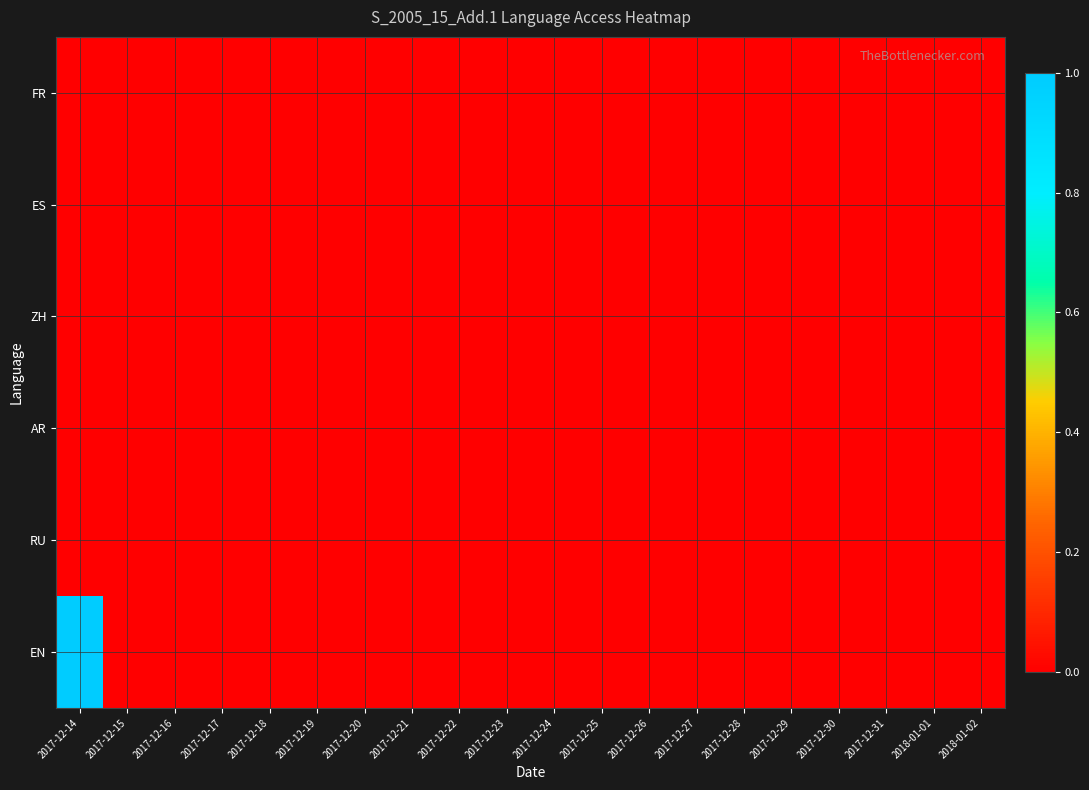

Reading left to right, transcribe all the data shown in this chart.

FR: 2017-12-14=0	2017-12-15=0	2017-12-16=0	2017-12-17=0	2017-12-18=0	2017-12-19=0	2017-12-20=0	2017-12-21=0	2017-12-22=0	2017-12-23=0	2017-12-24=0	2017-12-25=0	2017-12-26=0	2017-12-27=0	2017-12-28=0	2017-12-29=0	2017-12-30=0	2017-12-31=0	2018-01-01=0	2018-01-02=0
ES: 2017-12-14=0	2017-12-15=0	2017-12-16=0	2017-12-17=0	2017-12-18=0	2017-12-19=0	2017-12-20=0	2017-12-21=0	2017-12-22=0	2017-12-23=0	2017-12-24=0	2017-12-25=0	2017-12-26=0	2017-12-27=0	2017-12-28=0	2017-12-29=0	2017-12-30=0	2017-12-31=0	2018-01-01=0	2018-01-02=0
ZH: 2017-12-14=0	2017-12-15=0	2017-12-16=0	2017-12-17=0	2017-12-18=0	2017-12-19=0	2017-12-20=0	2017-12-21=0	2017-12-22=0	2017-12-23=0	2017-12-24=0	2017-12-25=0	2017-12-26=0	2017-12-27=0	2017-12-28=0	2017-12-29=0	2017-12-30=0	2017-12-31=0	2018-01-01=0	2018-01-02=0
AR: 2017-12-14=0	2017-12-15=0	2017-12-16=0	2017-12-17=0	2017-12-18=0	2017-12-19=0	2017-12-20=0	2017-12-21=0	2017-12-22=0	2017-12-23=0	2017-12-24=0	2017-12-25=0	2017-12-26=0	2017-12-27=0	2017-12-28=0	2017-12-29=0	2017-12-30=0	2017-12-31=0	2018-01-01=0	2018-01-02=0
RU: 2017-12-14=0	2017-12-15=0	2017-12-16=0	2017-12-17=0	2017-12-18=0	2017-12-19=0	2017-12-20=0	2017-12-21=0	2017-12-22=0	2017-12-23=0	2017-12-24=0	2017-12-25=0	2017-12-26=0	2017-12-27=0	2017-12-28=0	2017-12-29=0	2017-12-30=0	2017-12-31=0	2018-01-01=0	2018-01-02=0
EN: 2017-12-14=1	2017-12-15=0	2017-12-16=0	2017-12-17=0	2017-12-18=0	2017-12-19=0	2017-12-20=0	2017-12-21=0	2017-12-22=0	2017-12-23=0	2017-12-24=0	2017-12-25=0	2017-12-26=0	2017-12-27=0	2017-12-28=0	2017-12-29=0	2017-12-30=0	2017-12-31=0	2018-01-01=0	2018-01-02=0